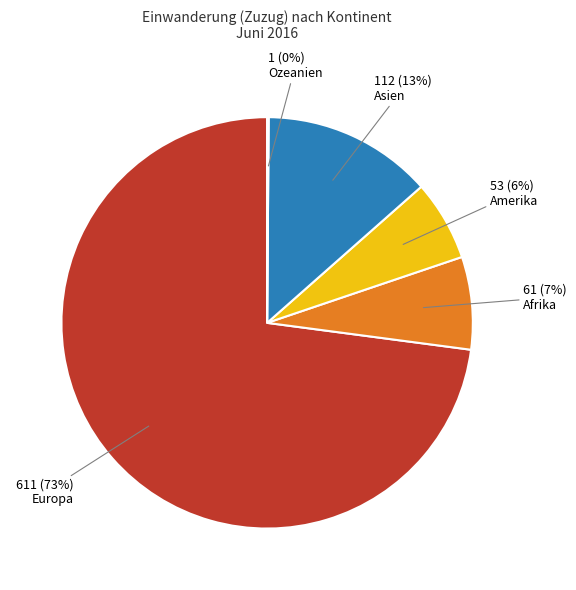

Is it true that Asien is 28% of the pie?

False